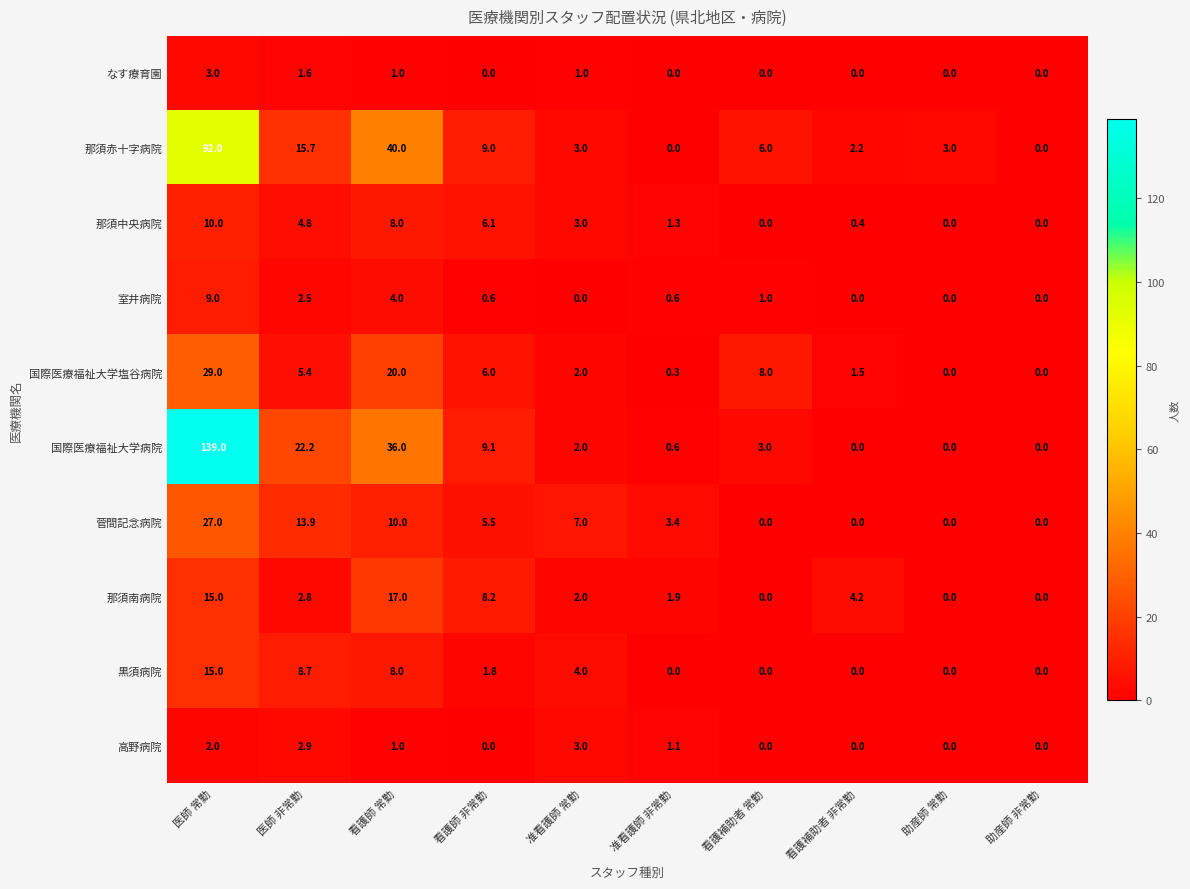

At which label does 那須南病院 reach its peak?

看護師 常勤